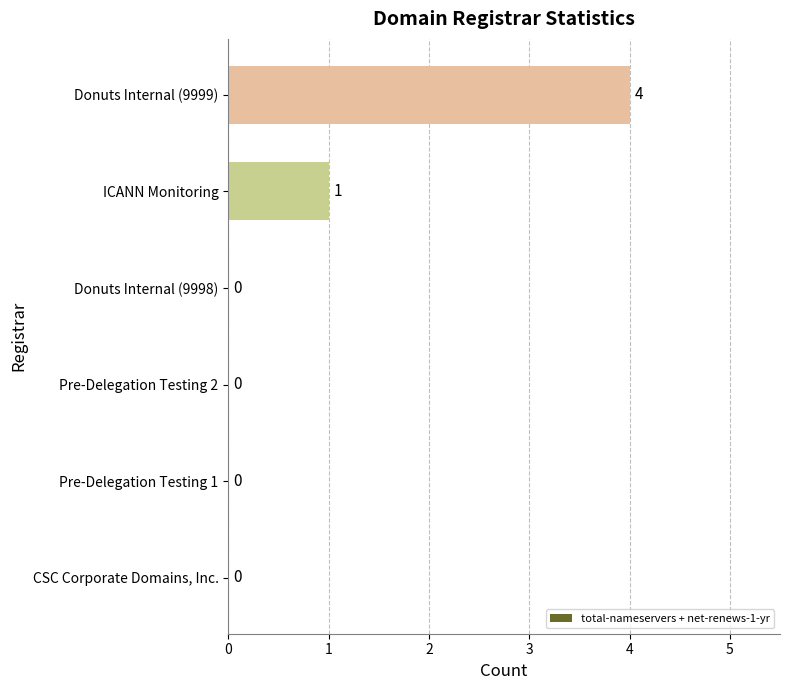

What is the sum of all values?

5